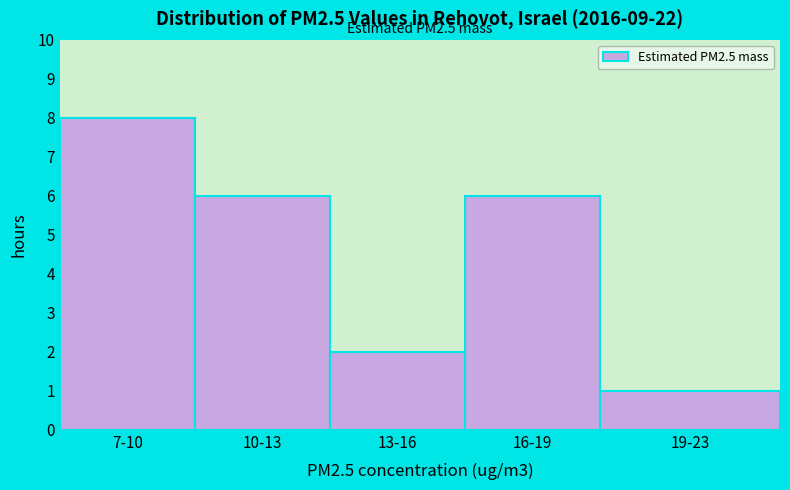

Reading left to right, list all the values displayed in this chart.

7-10=8	10-13=6	13-16=2	16-19=6	19-23=1